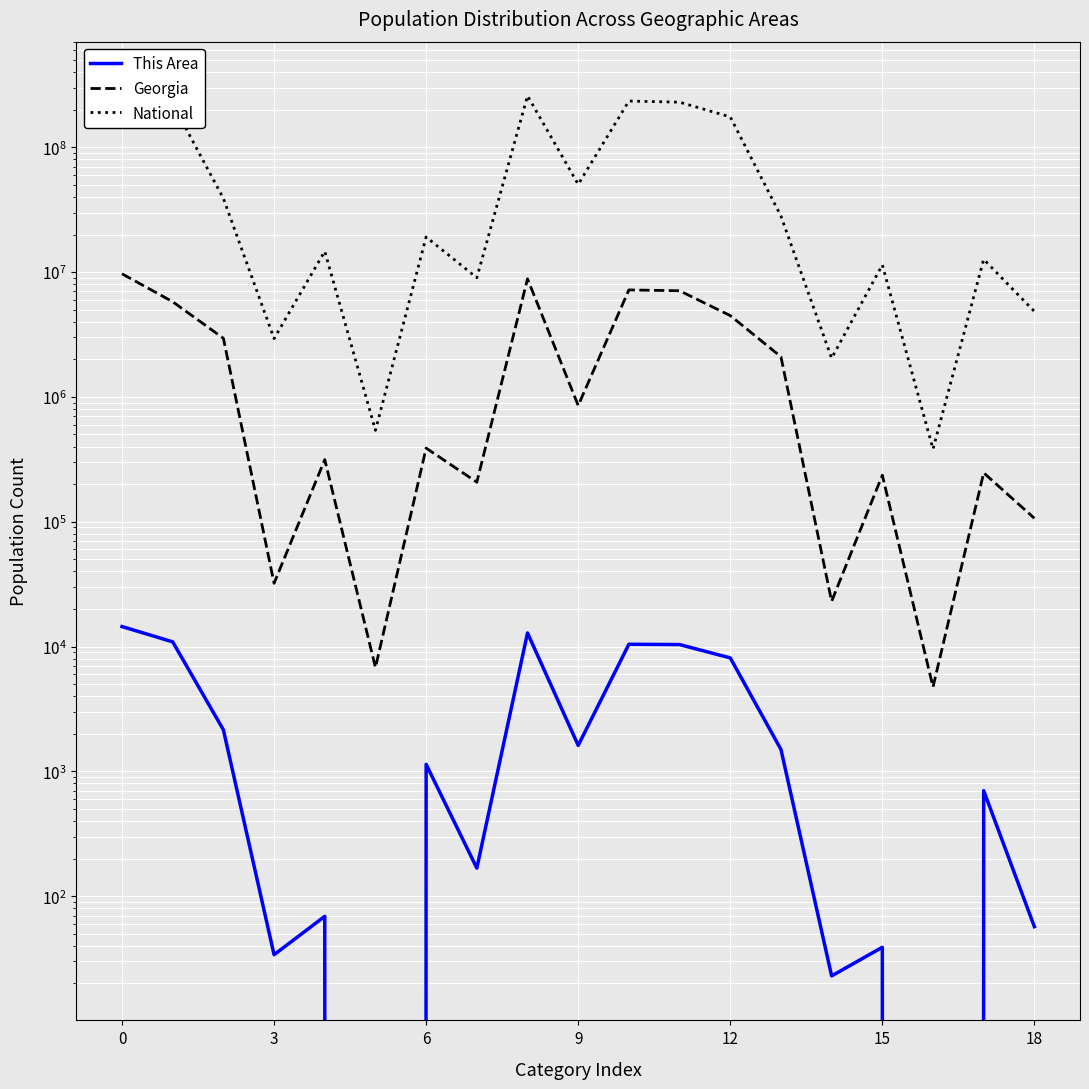

Reading right to left, extract all data points from this chart.

This Area: 57	701	0	39	23	1499	8115	10377	10434	1616	12852	168	1139	0	69	34	2152	10906	14468
Georgia: 106572	246503	4751	236031	23053	2097470	4481721	7089529	7196101	853689	8833964	207489	388872	6799	314467	32151	2950435	5787440	9687653
National: 4840677	12651574	382409	11422616	2043876	28088003	175134916	229723394	234564071	50477594	258267944	9009073	19107368	540013	14674252	2932248	38929319	223553265	308745538